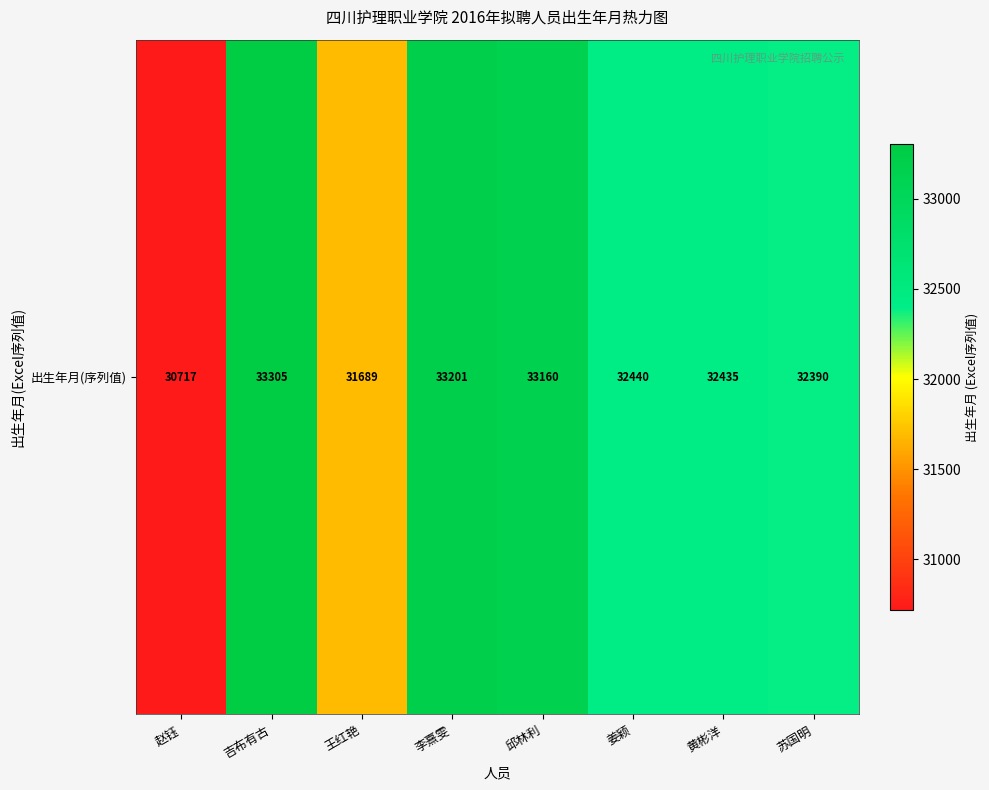

Which label corresponds to the smallest value in the chart?

赵钰